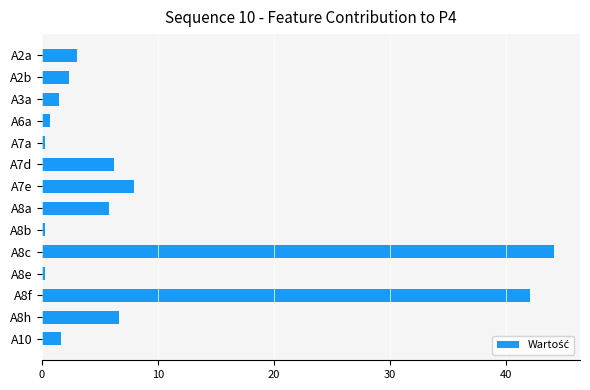

The chart shows a value of 3.0 at A2a. True or false?

True